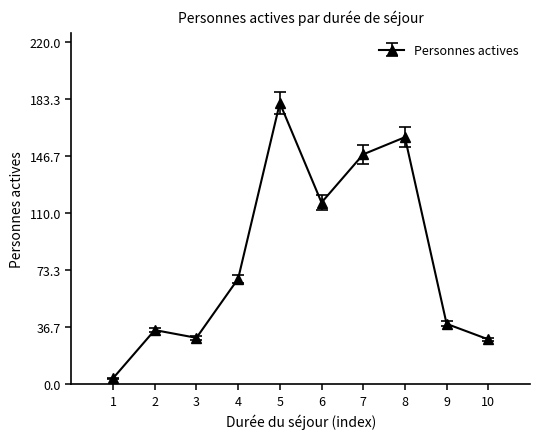

What is the average value?

81